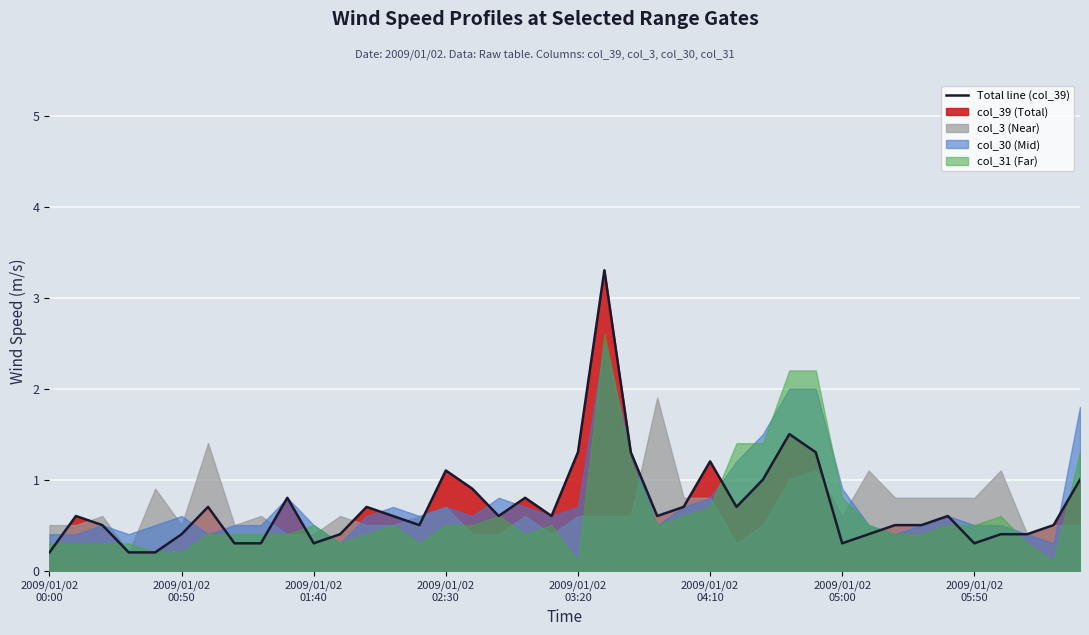

What is the sum of the values at 17 and 8?

0.9